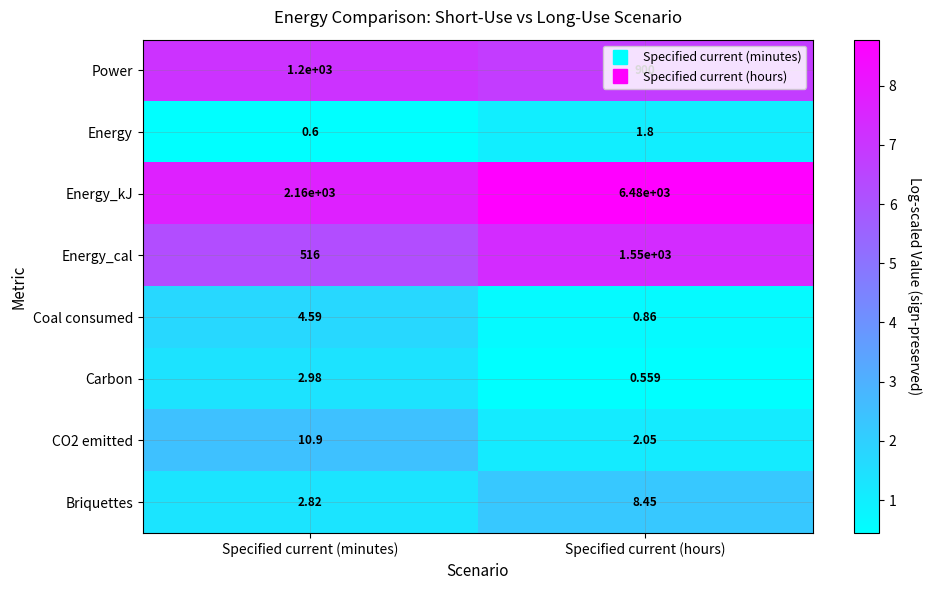

Which series changed the most between Specified current (minutes) and Specified current (hours)?

Energy_kJ